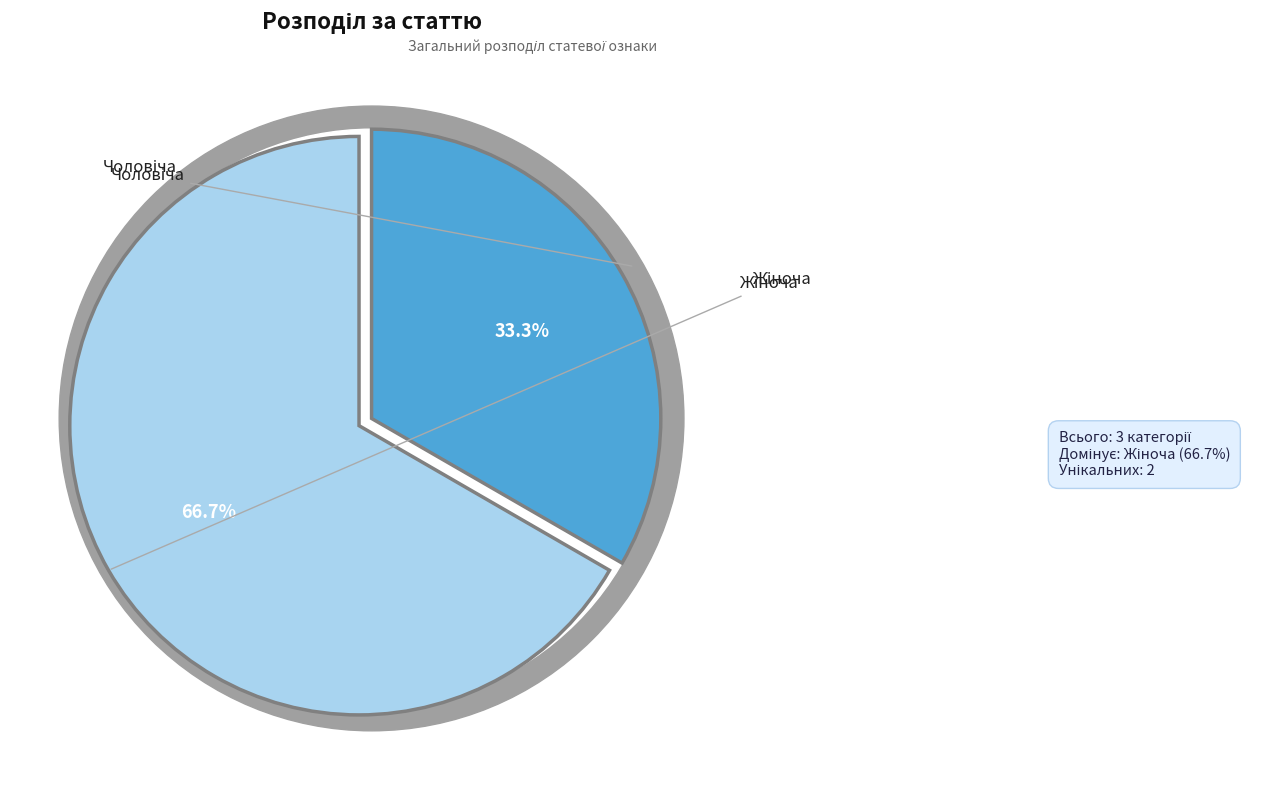

True or false: Жіноча accounts for 76% of the total.

False